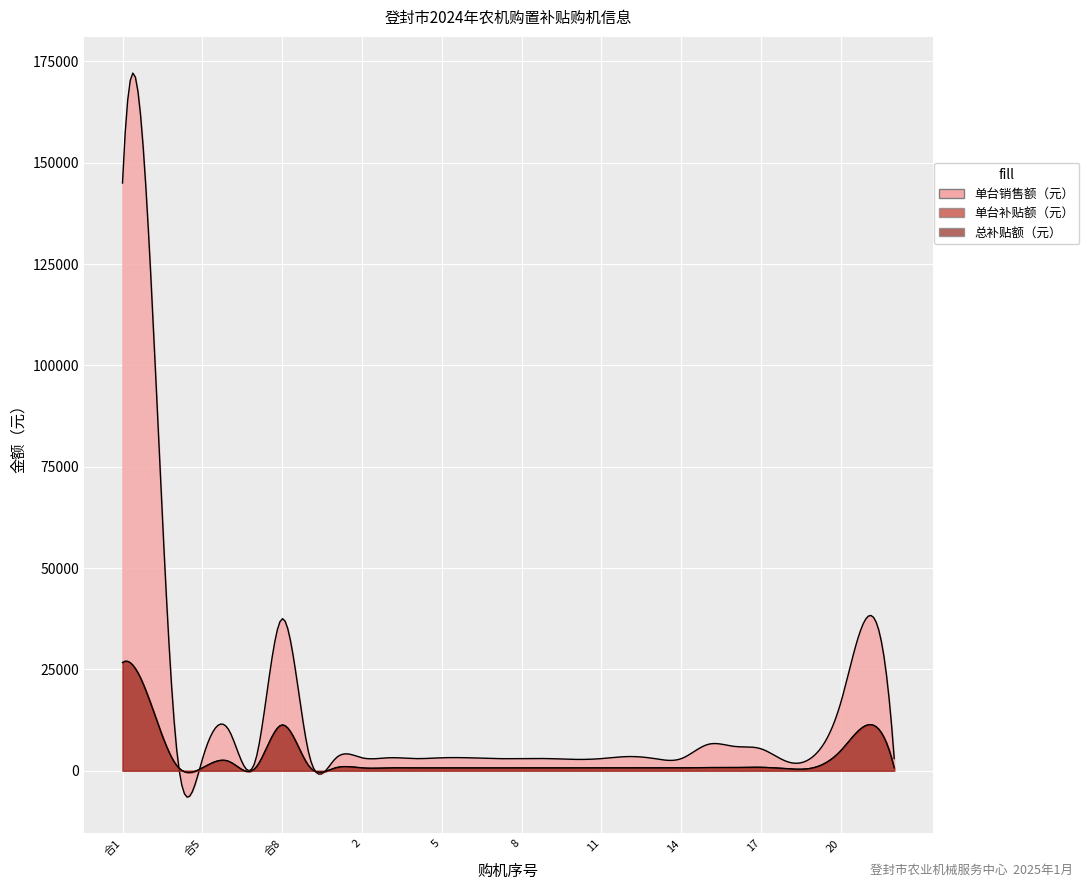

What is the difference between the highest and lowest values at 2?

3199